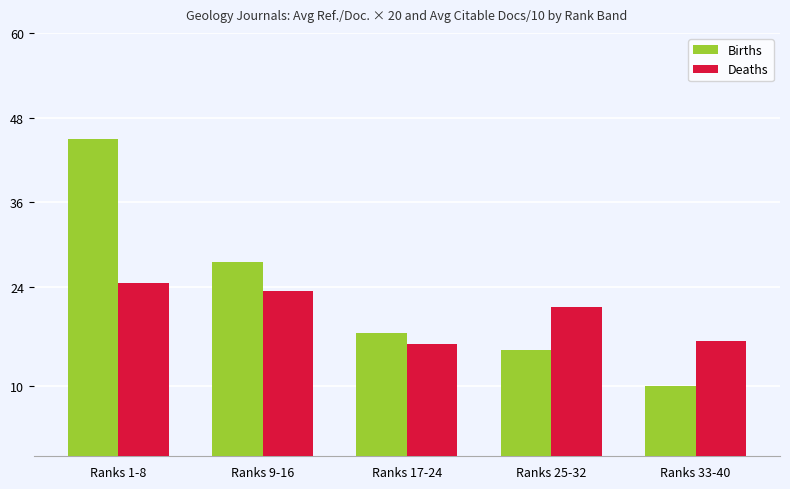

List the labels in order of Deaths value, smallest first.

Ranks 17-24, Ranks 33-40, Ranks 25-32, Ranks 9-16, Ranks 1-8